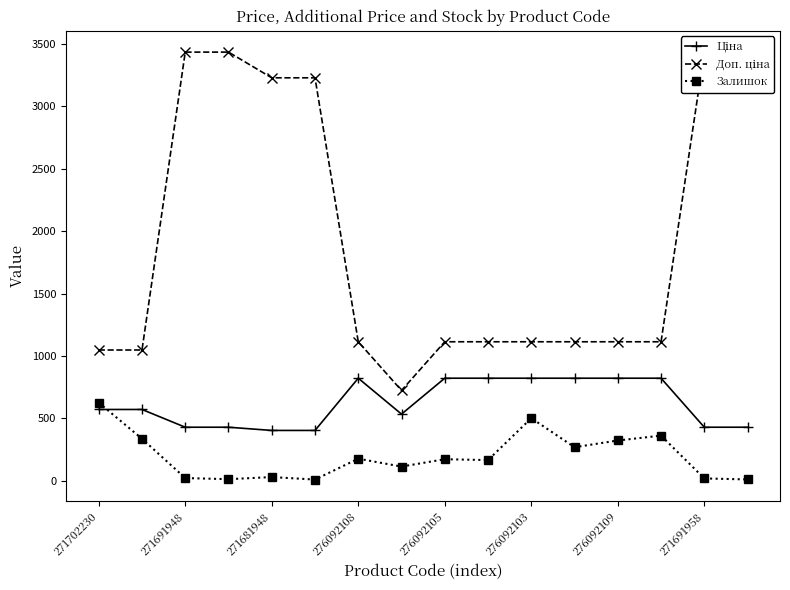

How many lines are shown in the chart?

3